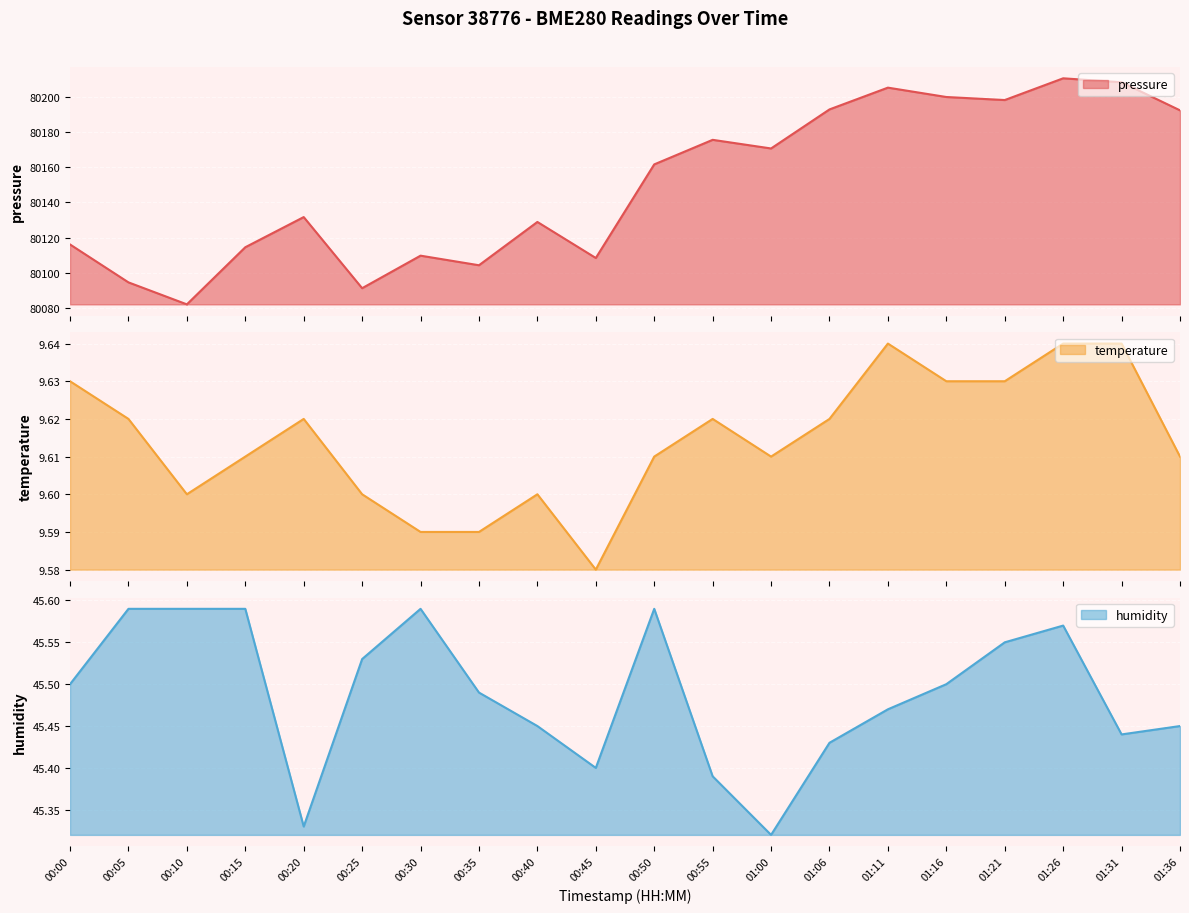

What is the average value of the pressure series?

80149.7